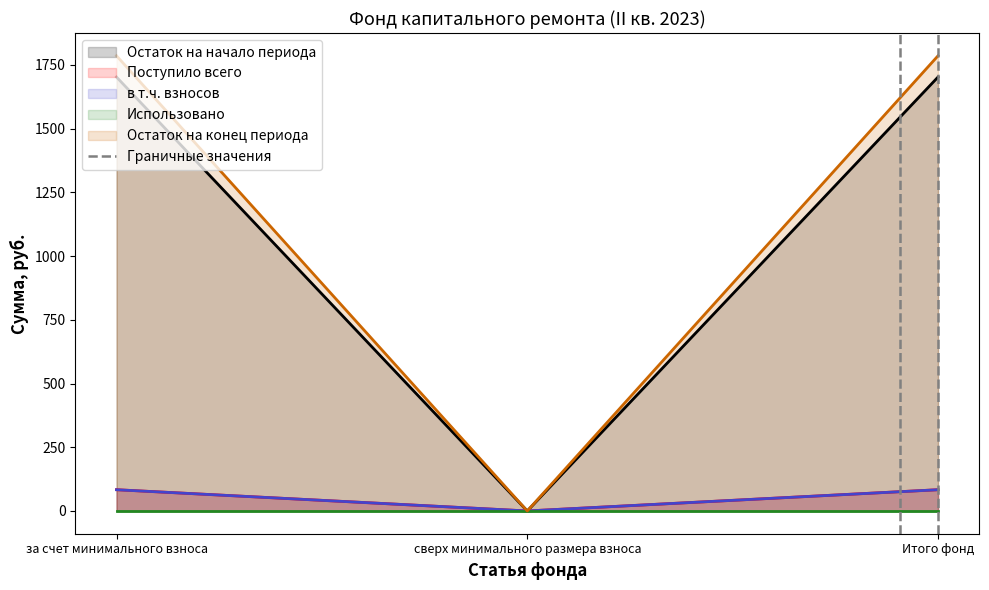

What is the difference between the maximum and minimum values in the Остаток на начало периода series?

1702.6